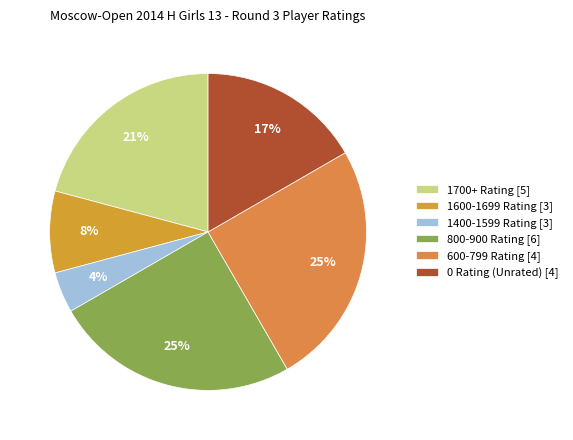

To the nearest percent, what is the average slice percentage?

17%